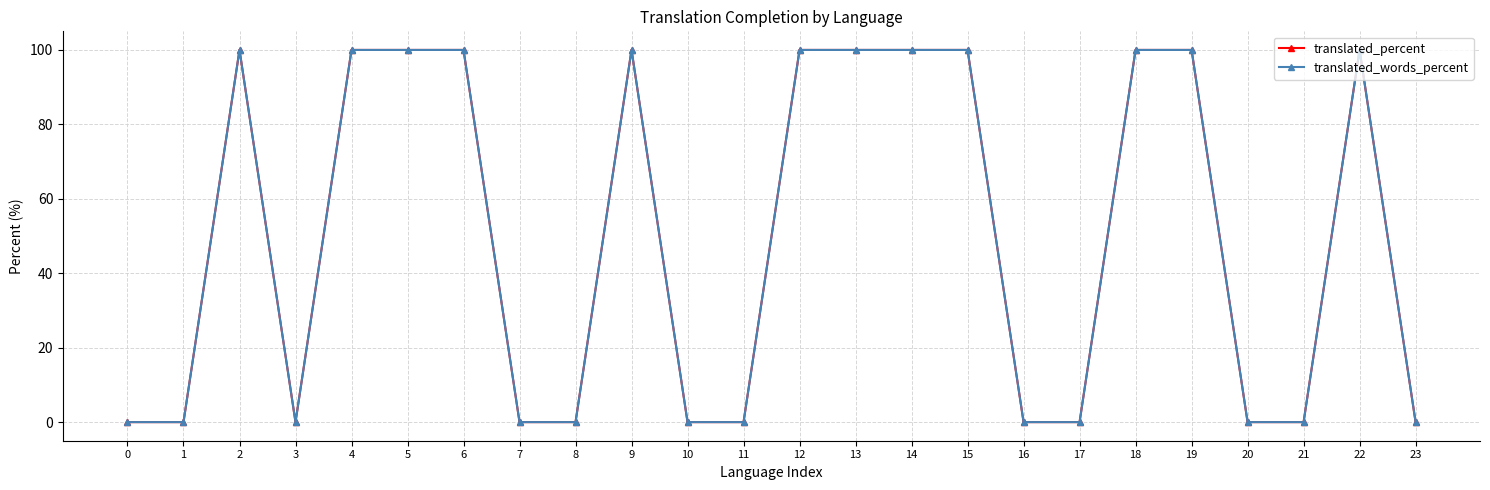

Does the chart display data point markers on the line(s)?

Yes